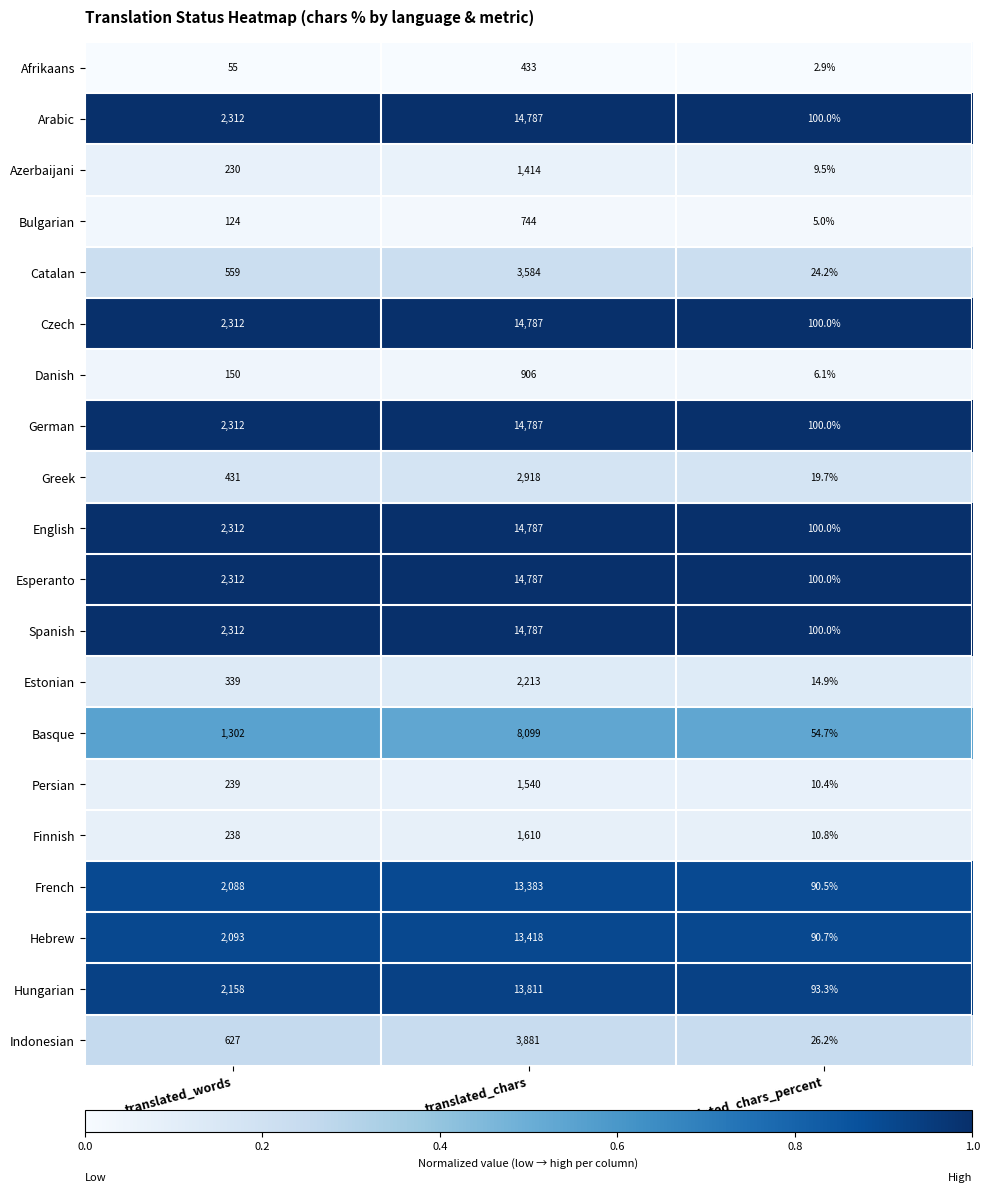

What is the difference between the maximum and minimum values in the German series?

14687.0